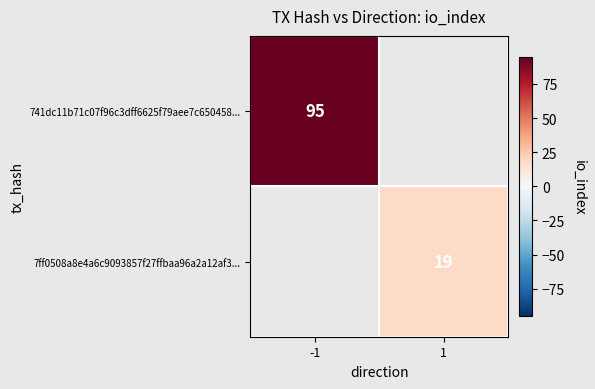

Is it true that 741dc11b71c07f96c3dff6625f79aee7c650458... equals 95 at -1?

True